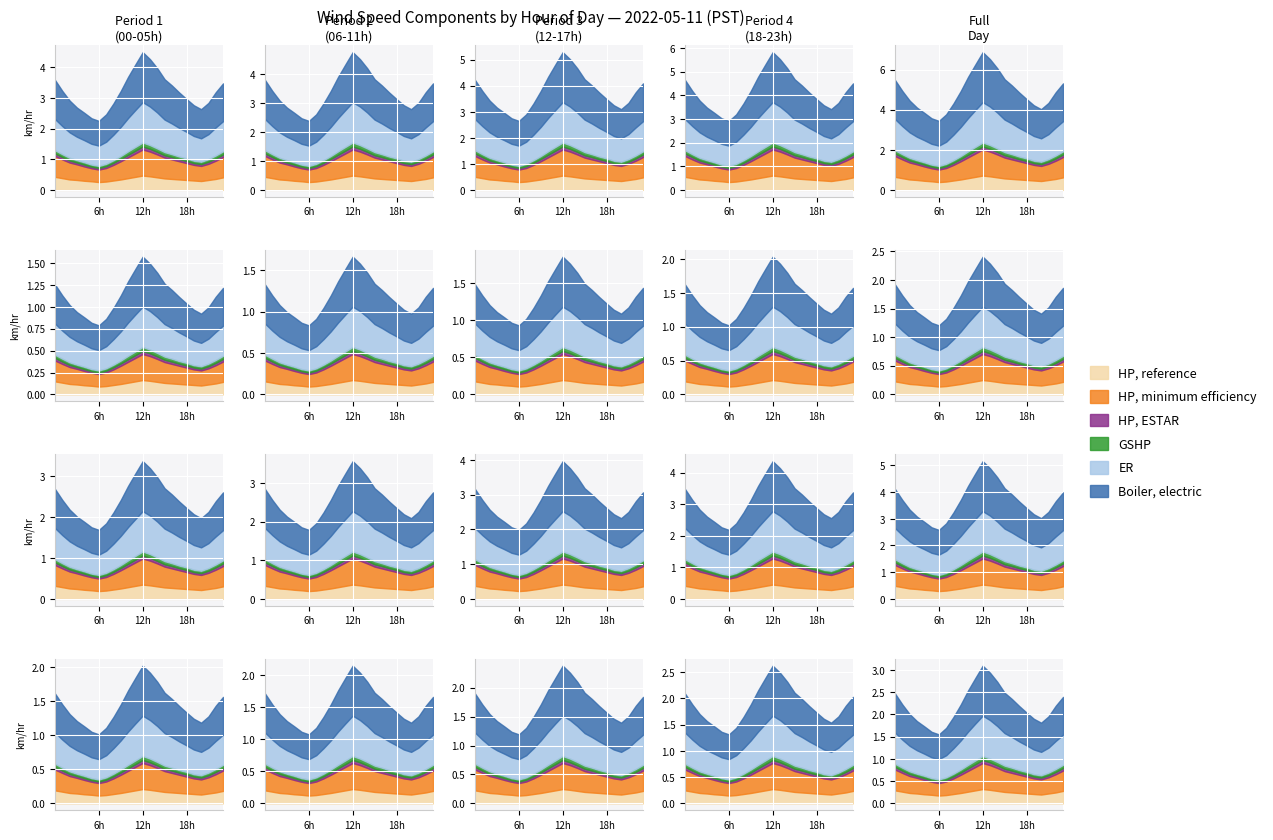

The HP, reference series shows 0.4 at 9. True or false?

True